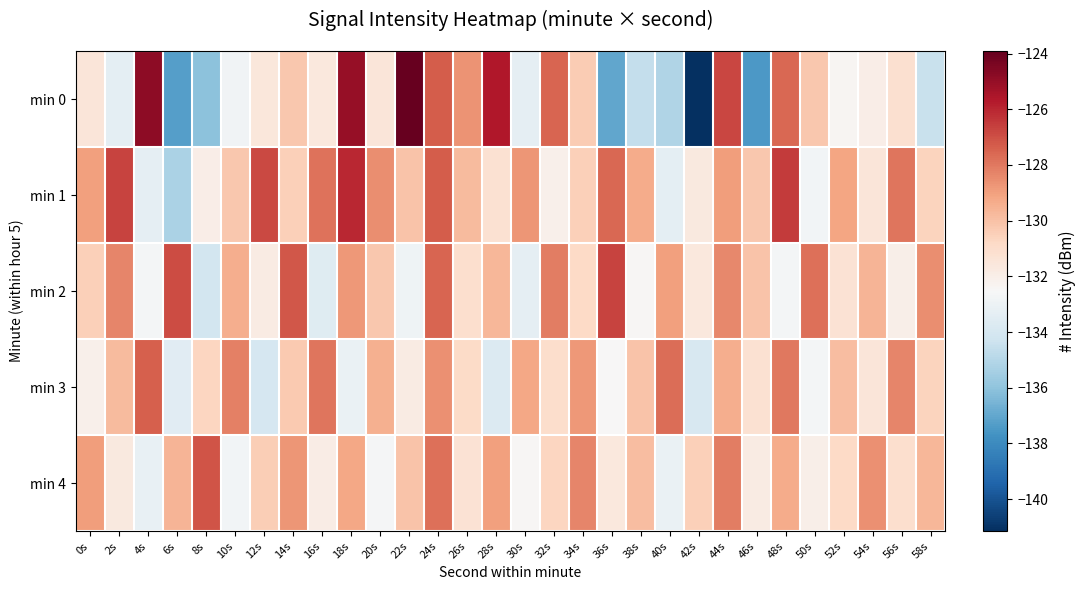

Which series changed the most between 18s and 50s?

min 1